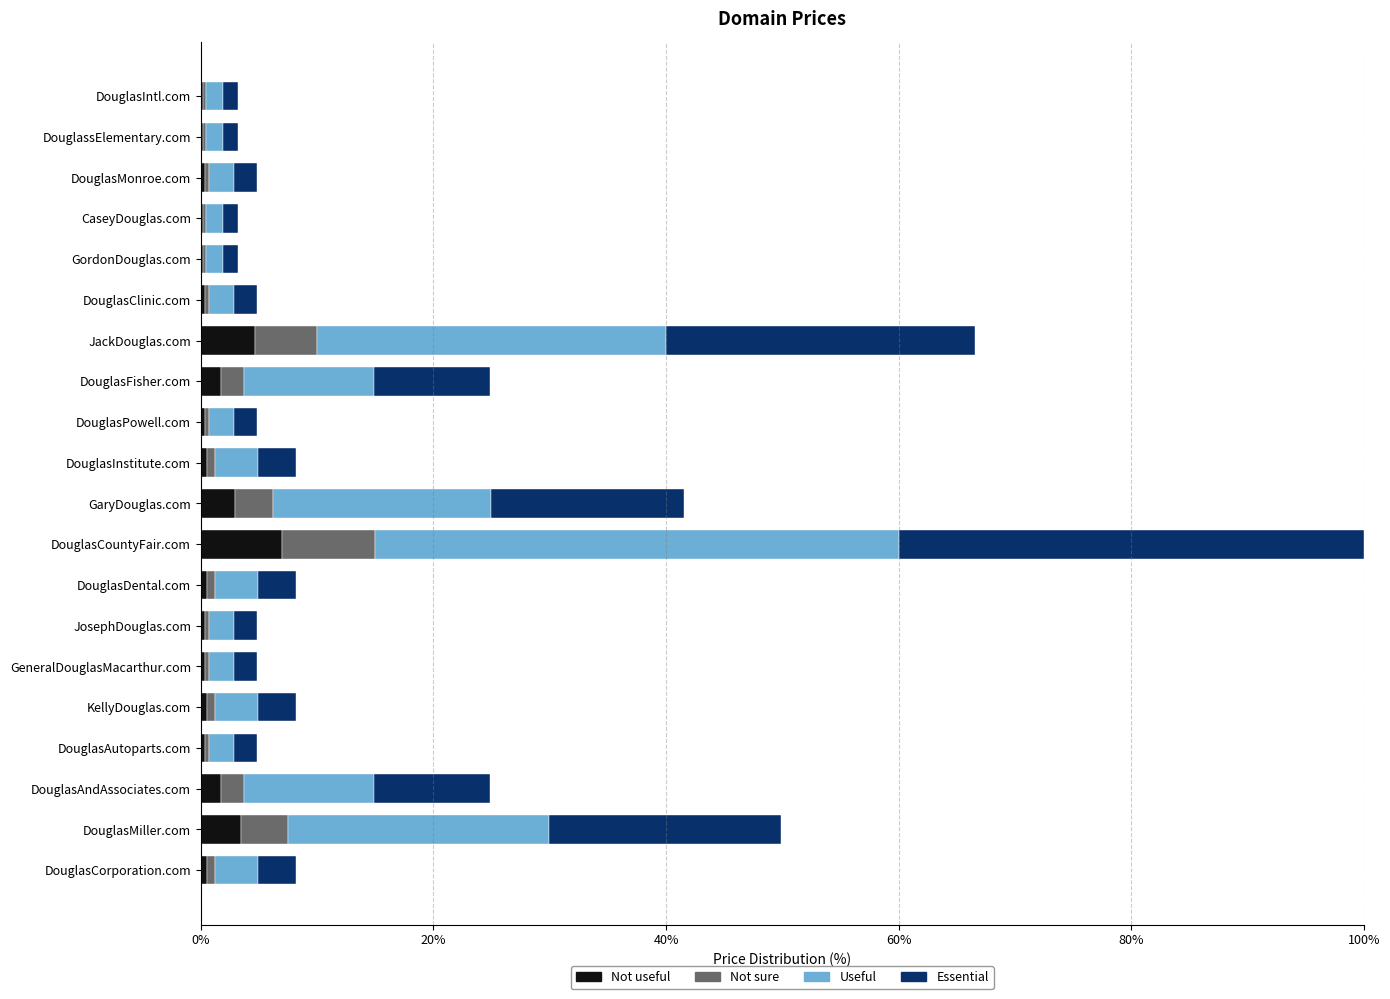

What is the highest value of the Not useful series?

7.0